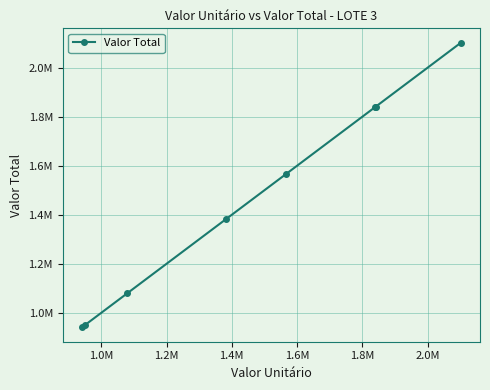

Does the chart display data point markers on the line(s)?

Yes